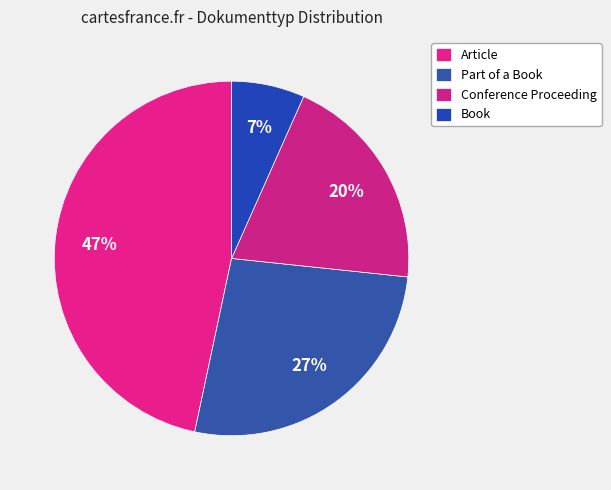

Which category has the biggest portion of the pie?

Article